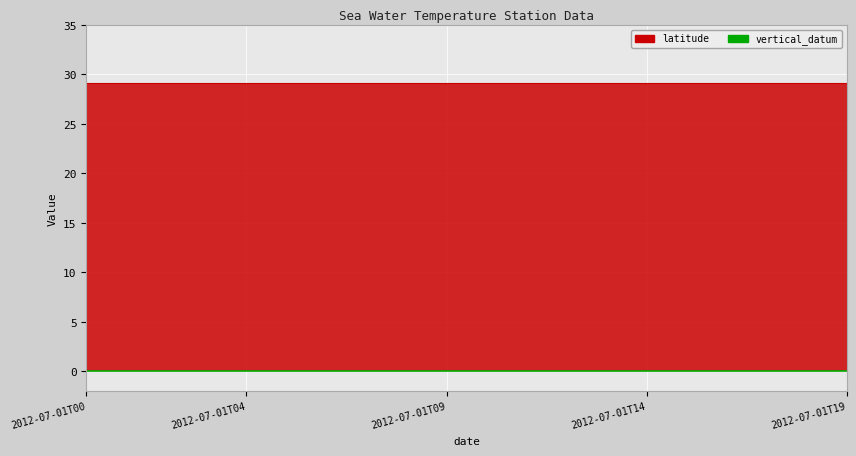

List the series in order of their peak value, highest first.

latitude, vertical_datum